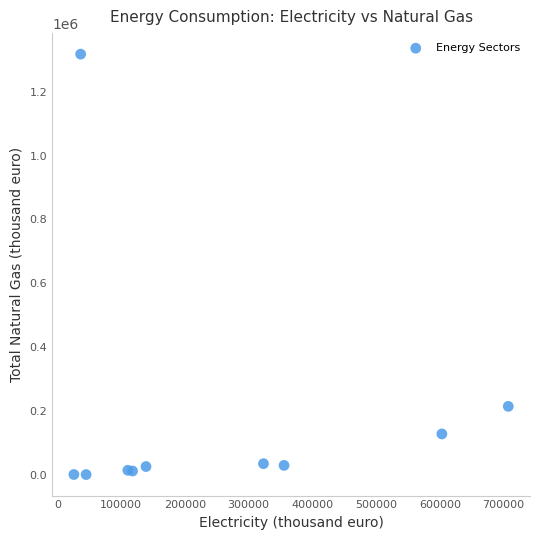

What Y value in the scatter plot is closest to 659343?

214881